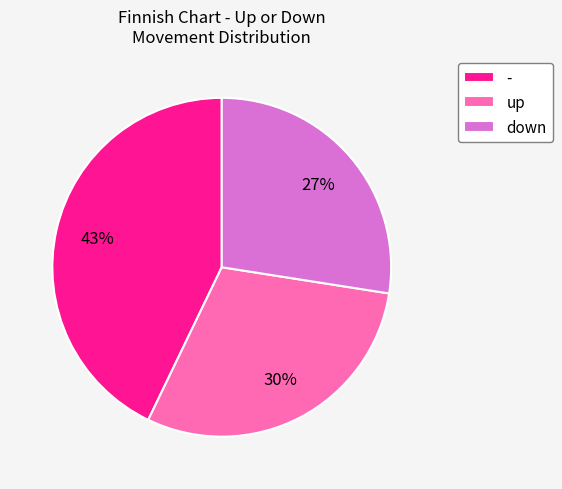

What is the largest slice in the pie chart?

-